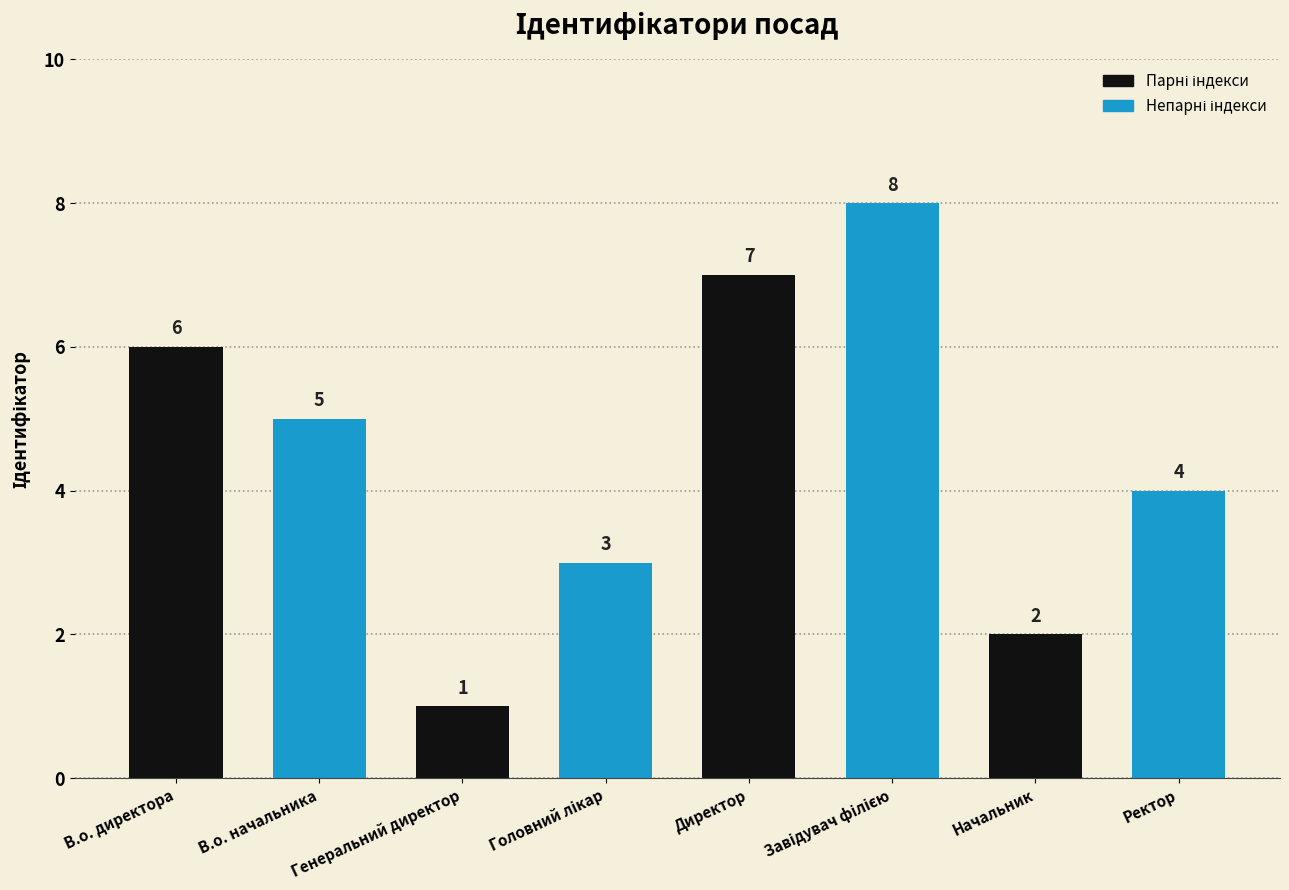

What is the value of the 6th bar from the left?

8